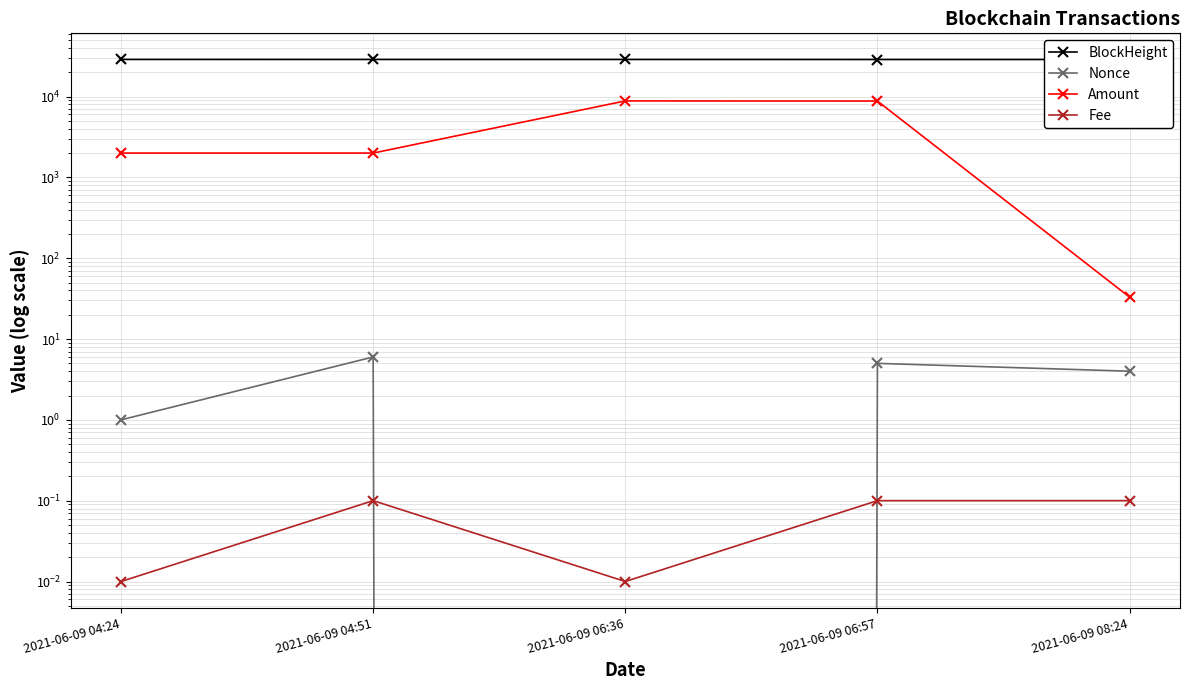

What position from the left is 2021-06-09 08:24?

5